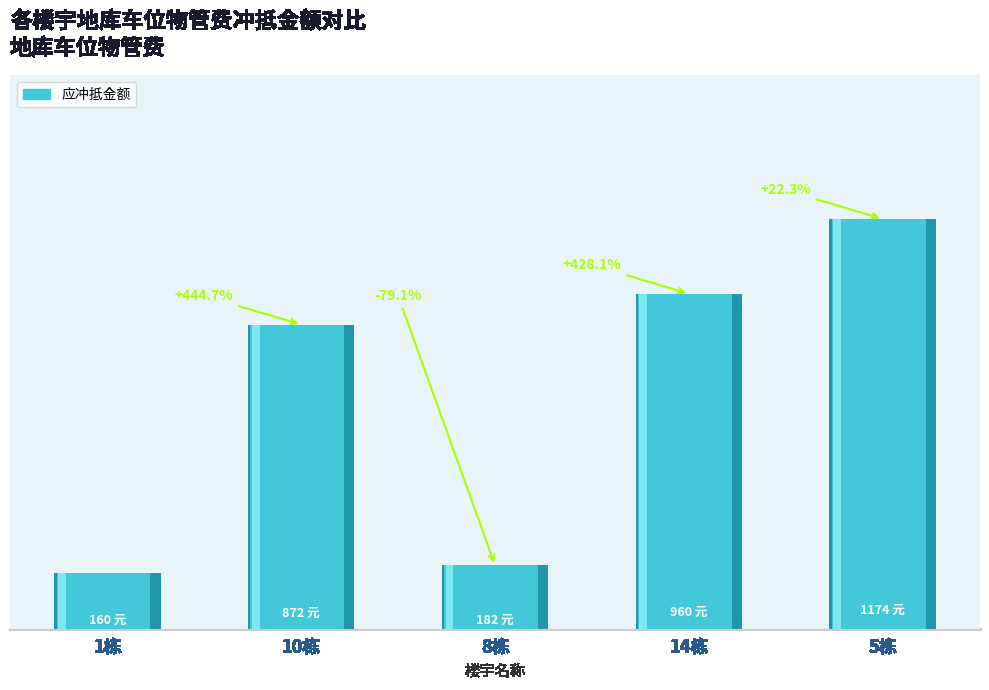

True or false: the data shows 821.5 at 5栋.

False